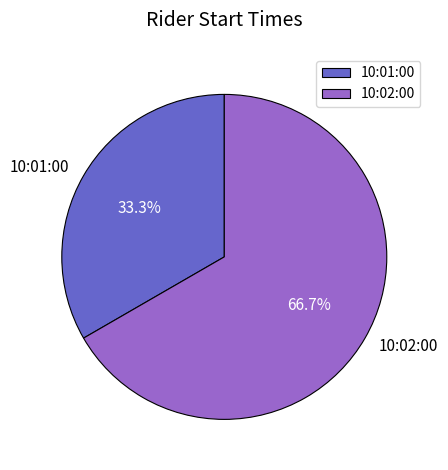

How many segments does this pie chart have?

2